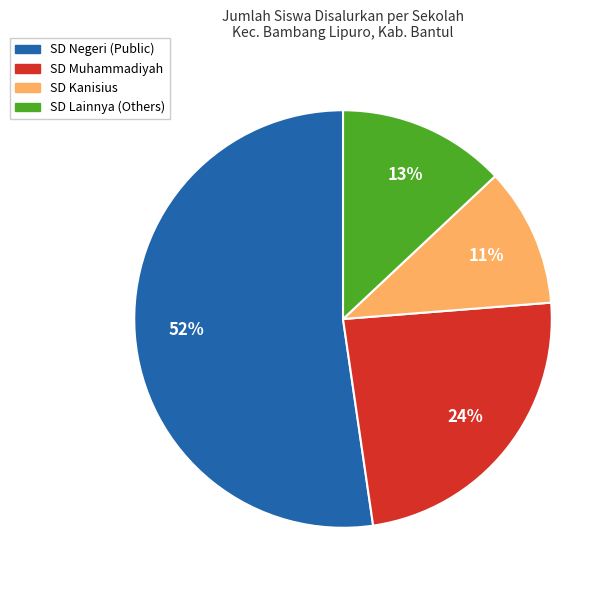

How many slices are in this pie chart?

4